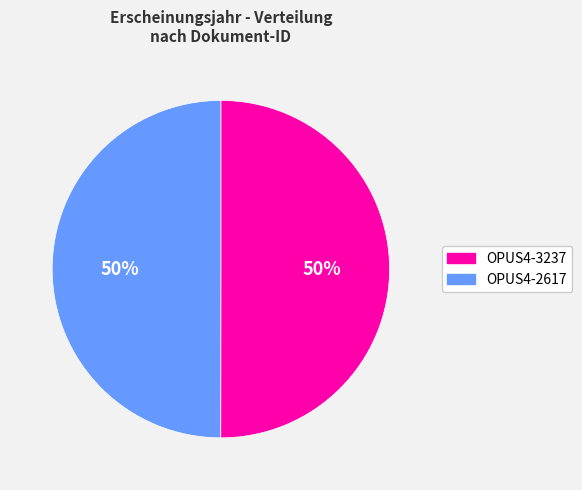

What percentage is the OPUS4-3237 slice, to the nearest percent?

50%